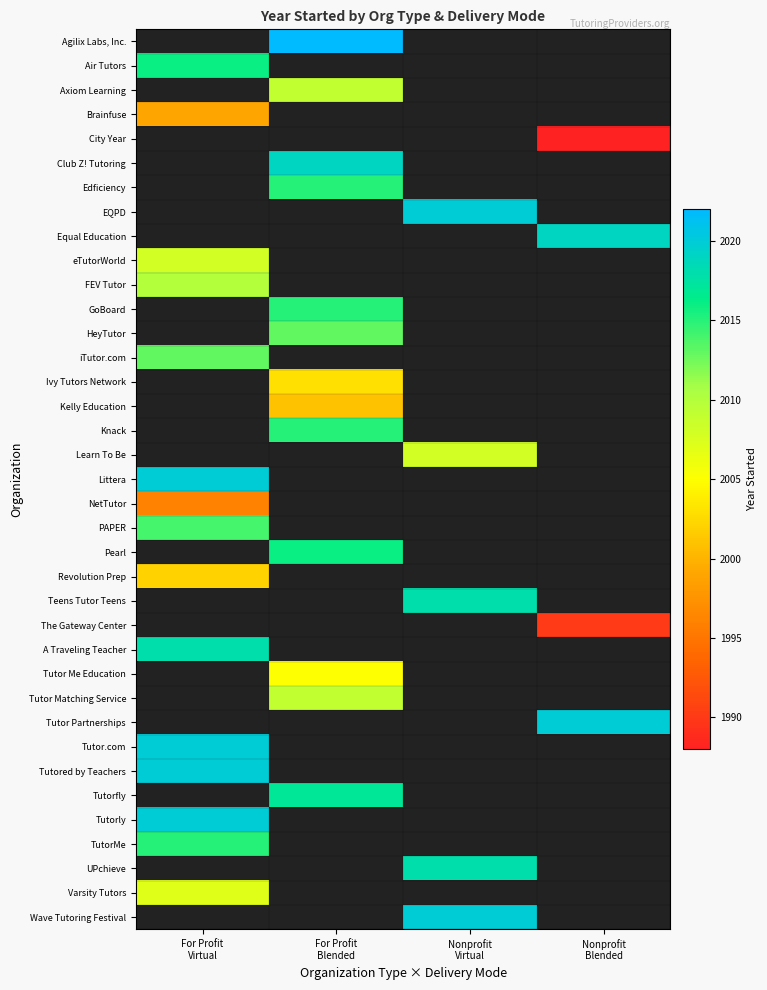

Which category has the lowest value in the eTutorWorld series?

For Profit Virtual